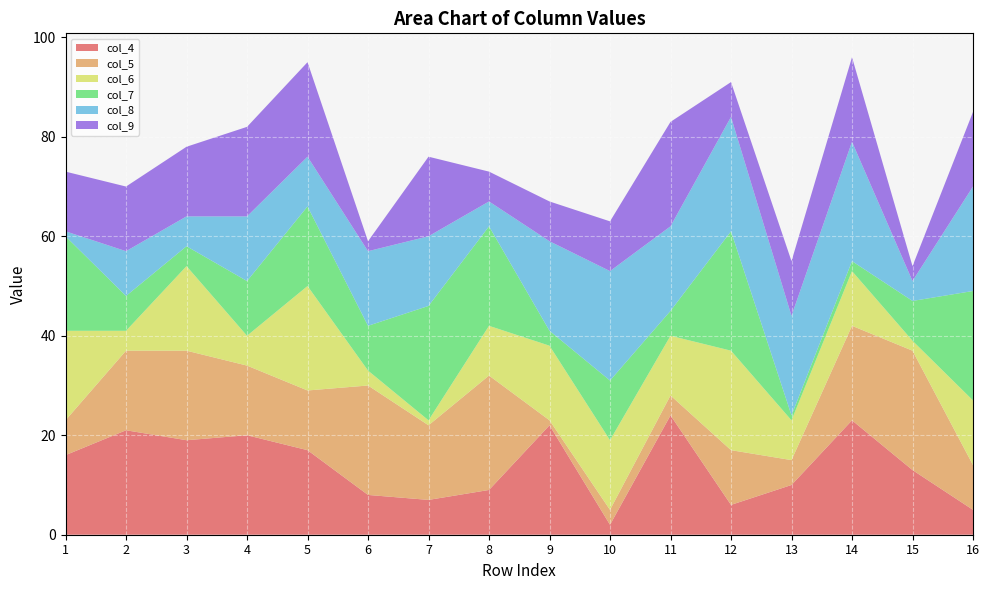

Reading left to right, list all the values displayed in this chart.

col_4: 1=16	2=21	3=19	4=20	5=17	6=8	7=7	8=9	9=22	10=2	11=24	12=6	13=10	14=23	15=13	16=5
col_5: 1=7	2=16	3=18	4=14	5=12	6=22	7=15	8=23	9=1	10=3	11=4	12=11	13=5	14=19	15=24	16=9
col_6: 1=18	2=4	3=17	4=6	5=21	6=3	7=1	8=10	9=15	10=14	11=12	12=20	13=8	14=11	15=2	16=13
col_7: 1=19	2=7	3=4	4=11	5=16	6=9	7=23	8=20	9=3	10=12	11=5	12=24	13=1	14=2	15=8	16=22
col_8: 1=1	2=9	3=6	4=13	5=10	6=15	7=14	8=5	9=18	10=22	11=17	12=23	13=20	14=24	15=4	16=21
col_9: 1=12	2=13	3=14	4=18	5=19	6=2	7=16	8=6	9=8	10=10	11=21	12=7	13=11	14=17	15=3	16=15